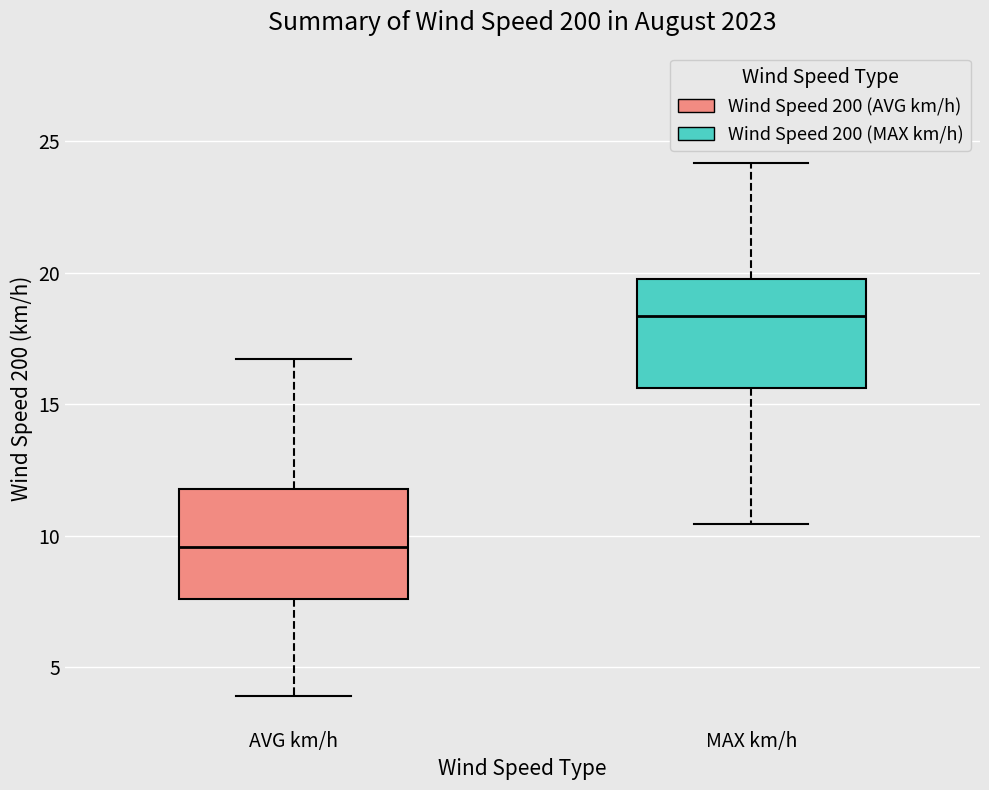

Reading left to right, transcribe this box plot: for each box, give where its median line is, the range the box spans, and where its two whiskers end, as read against the y-axis. The values are not printed on the chart, so give them approximately, as read against the axis.

AVG km/h: median 9.5, box 7.5 to 12.0, whiskers 4.0 to 16.5
MAX km/h: median 18.5, box 15.5 to 20.0, whiskers 10.5 to 24.0